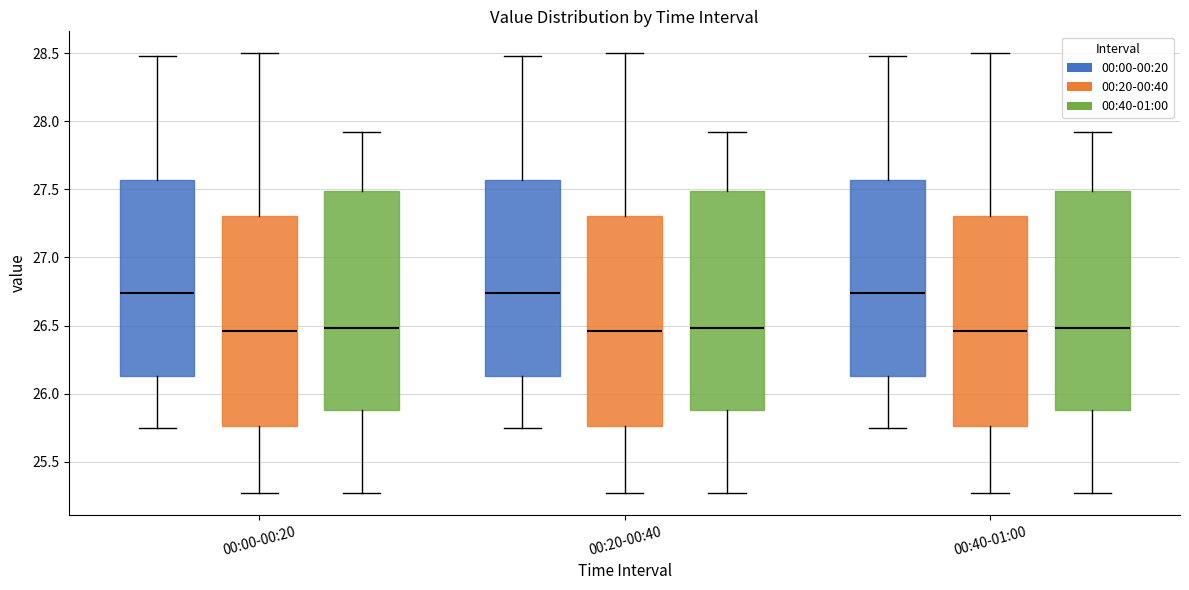

Reading left to right, read every box against the y-axis: the position of its median line, the range the box covers, and the ends of its whiskers. The values are not printed on the chart, so give them approximately, as read against the axis.

00:00-00:20 (00:00-00:20): median 26.75, box 26.15 to 27.55, whiskers 25.75 to 28.50
00:00-00:20 (00:20-00:40): median 26.45, box 25.75 to 27.30, whiskers 25.25 to 28.50
00:00-00:20 (00:40-01:00): median 26.50, box 25.90 to 27.50, whiskers 25.25 to 27.90
00:20-00:40 (00:00-00:20): median 26.75, box 26.15 to 27.55, whiskers 25.75 to 28.50
00:20-00:40 (00:20-00:40): median 26.45, box 25.75 to 27.30, whiskers 25.25 to 28.50
00:20-00:40 (00:40-01:00): median 26.50, box 25.90 to 27.50, whiskers 25.25 to 27.90
00:40-01:00 (00:00-00:20): median 26.75, box 26.15 to 27.55, whiskers 25.75 to 28.50
00:40-01:00 (00:20-00:40): median 26.45, box 25.75 to 27.30, whiskers 25.25 to 28.50
00:40-01:00 (00:40-01:00): median 26.50, box 25.90 to 27.50, whiskers 25.25 to 27.90